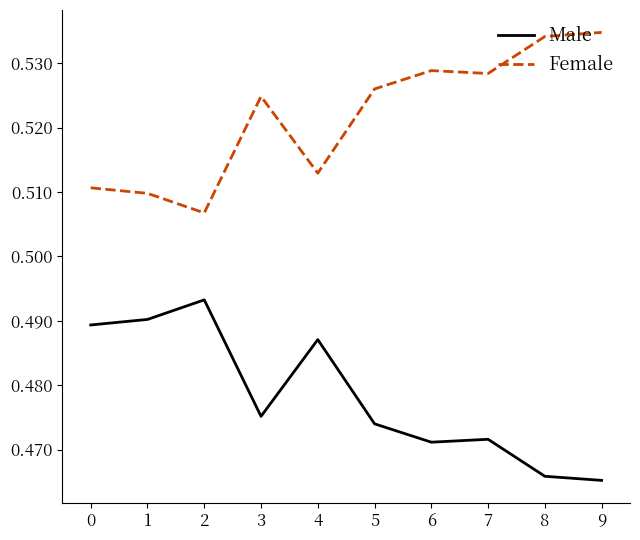

Which series has the largest total across all categories?

Female